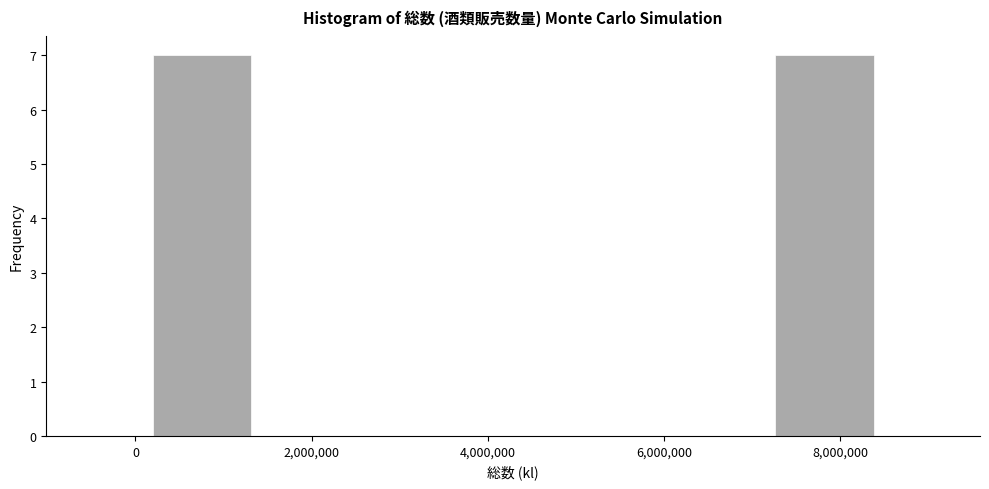

Reading left to right, list every bar in this chart as the range it spans on the x-axis followed by its height. Neither the bar edges nor the heights are printed on the chart, so give them approximately, as read against the axes.

200000 to 1400000: 7
1400000 to 2600000: 0
2600000 to 3800000: 0
3800000 to 4800000: 0
4800000 to 6000000: 0
6000000 to 7200000: 0
7200000 to 8400000: 7